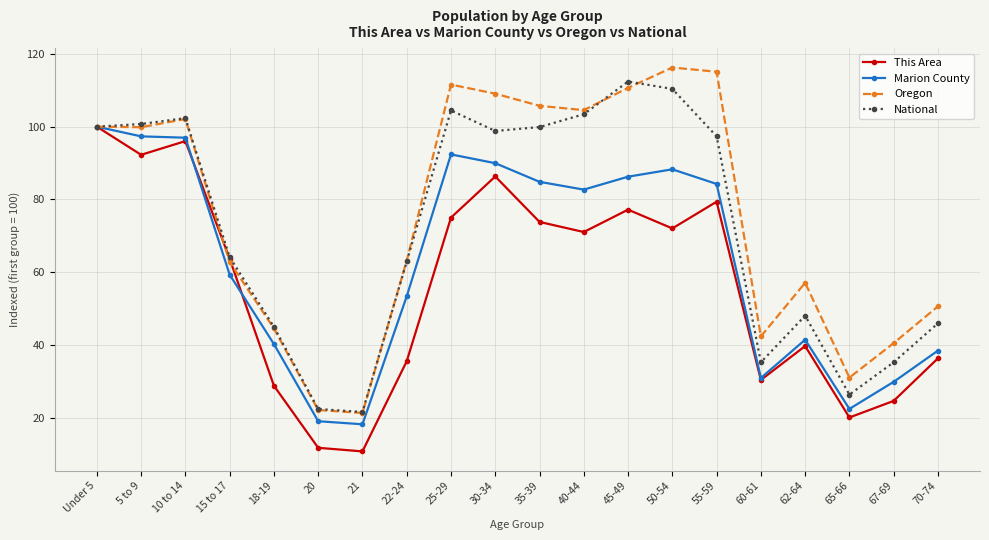

Rank the series at 62-64 from lowest to highest value.

This Area, Marion County, National, Oregon